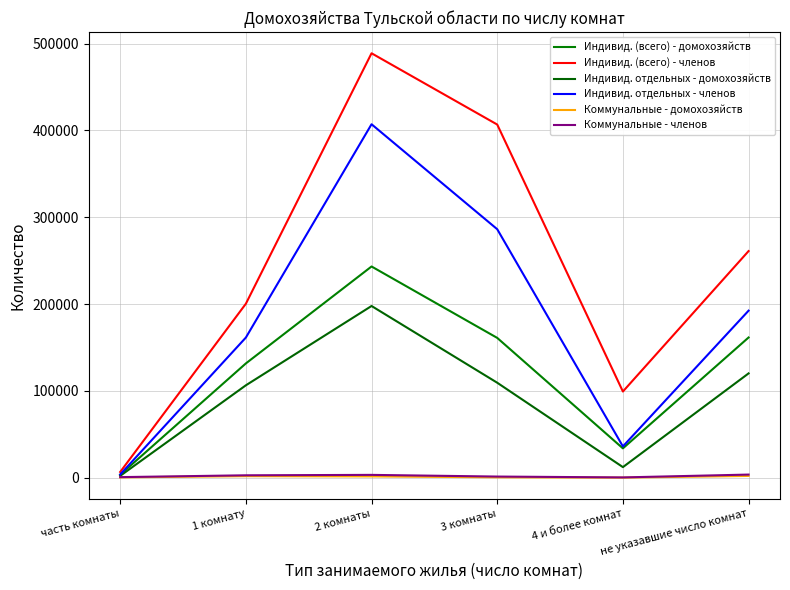

Which category has the highest value in the Коммунальные - домохозяйств series?

не указавшие число комнат